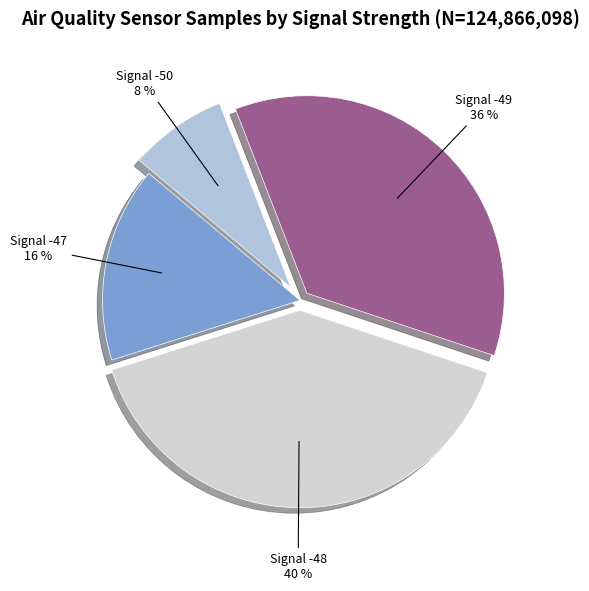

Count the number of slices in the pie.

4